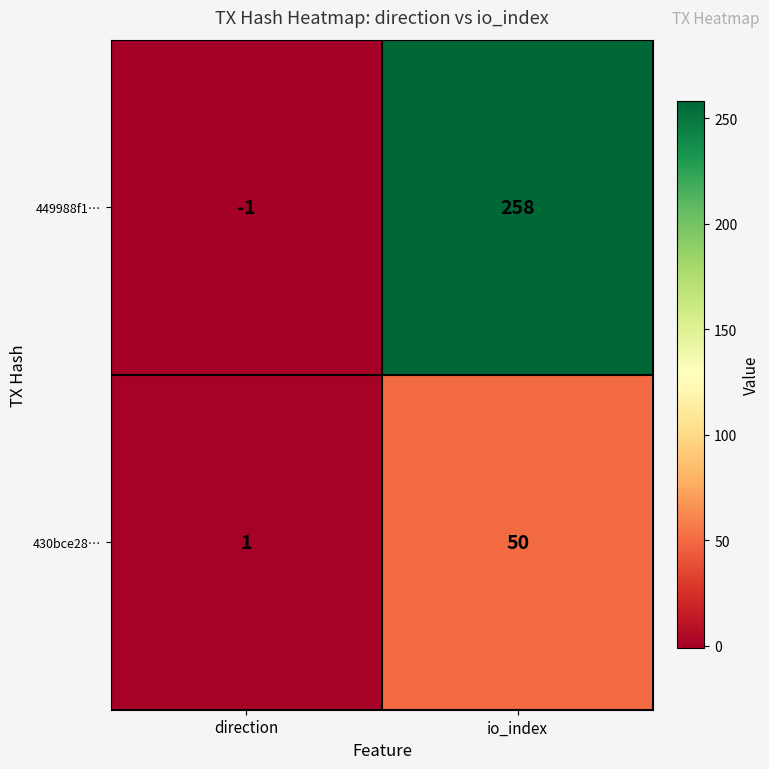

What is the maximum value shown in the chart?

258